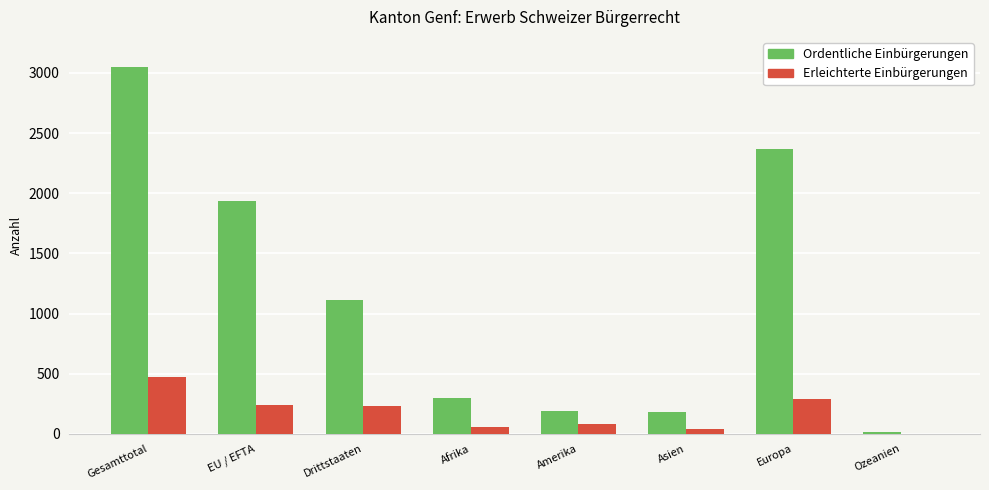

What is the sum of the Erleichterte Einbürgerungen values at EU / EFTA and Afrika?

292